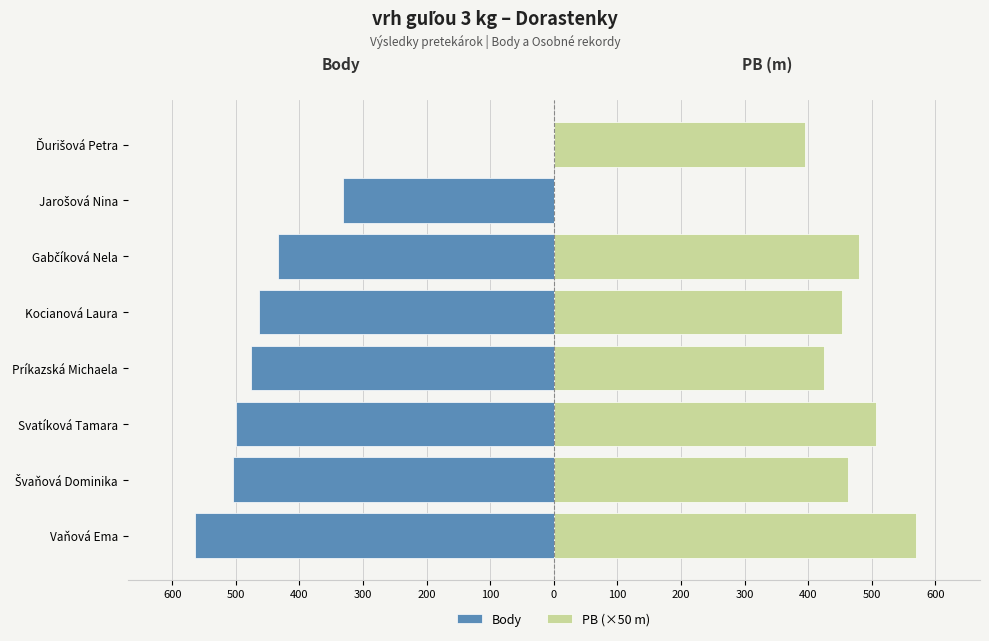

Are the bars grouped side by side (vs. stacked)?

Yes